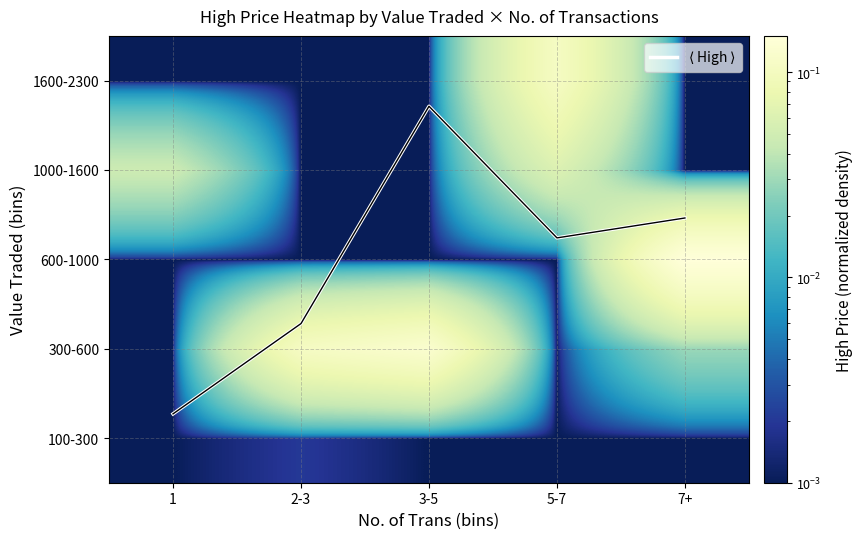

What is the greatest value displayed?

4.2